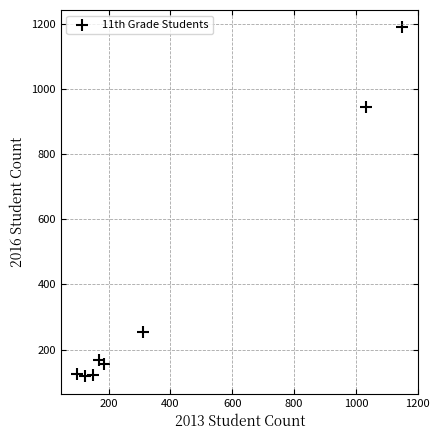

What is the average X value?

402